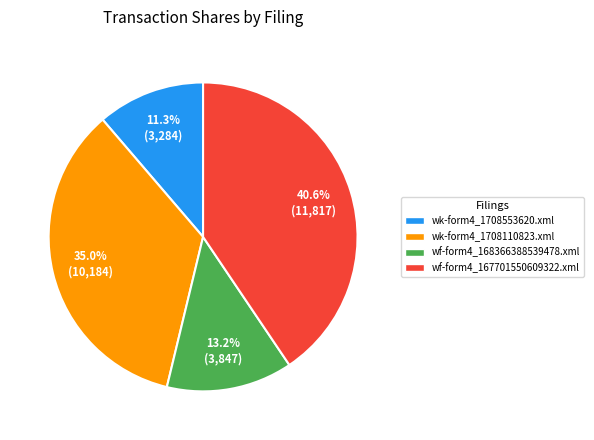

Is the sum of wk-form4_1708553620.xml and wf-form4_167701550609322.xml greater than half?

Yes